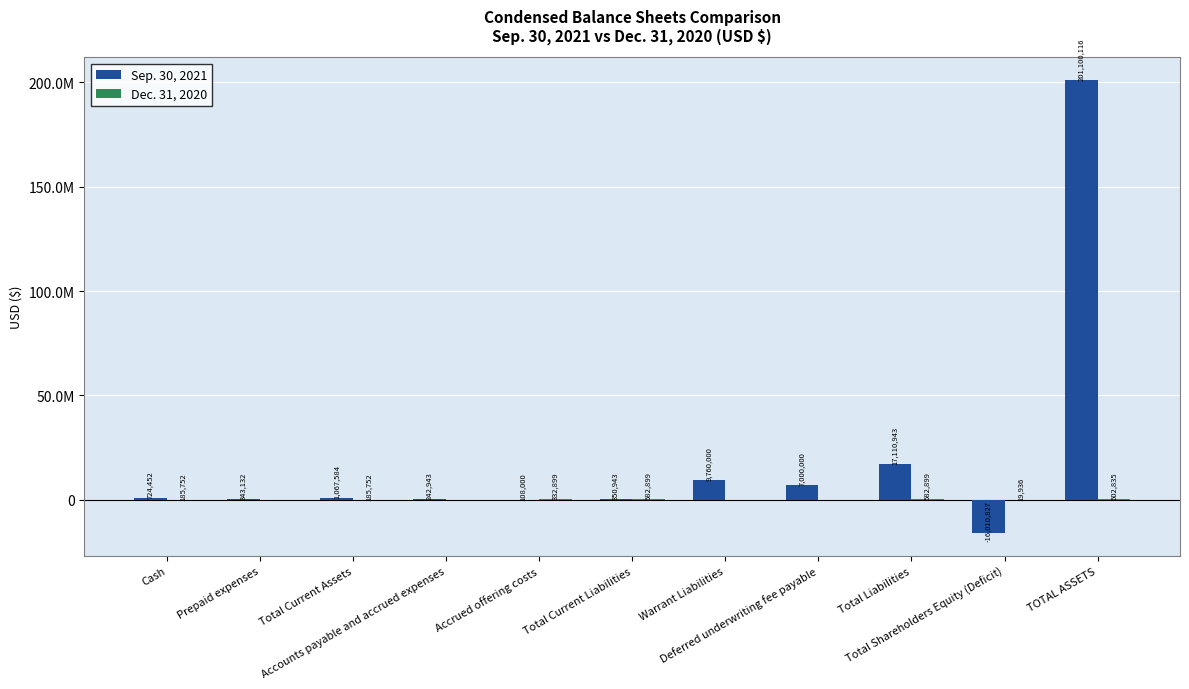

Are the bars horizontal?

No